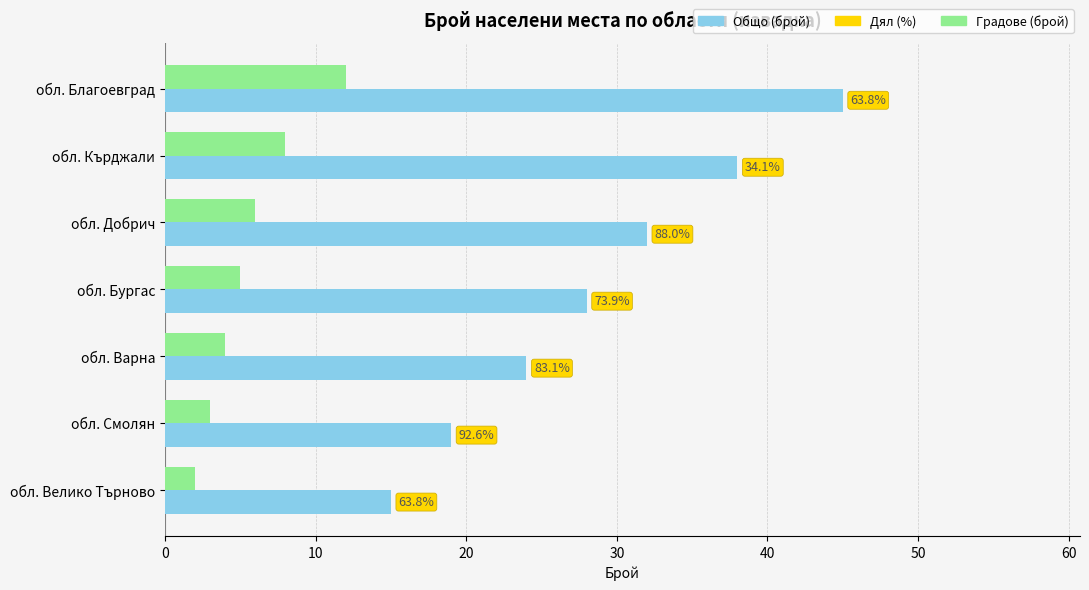

How many data points in Градове (брой) are above 5?

3